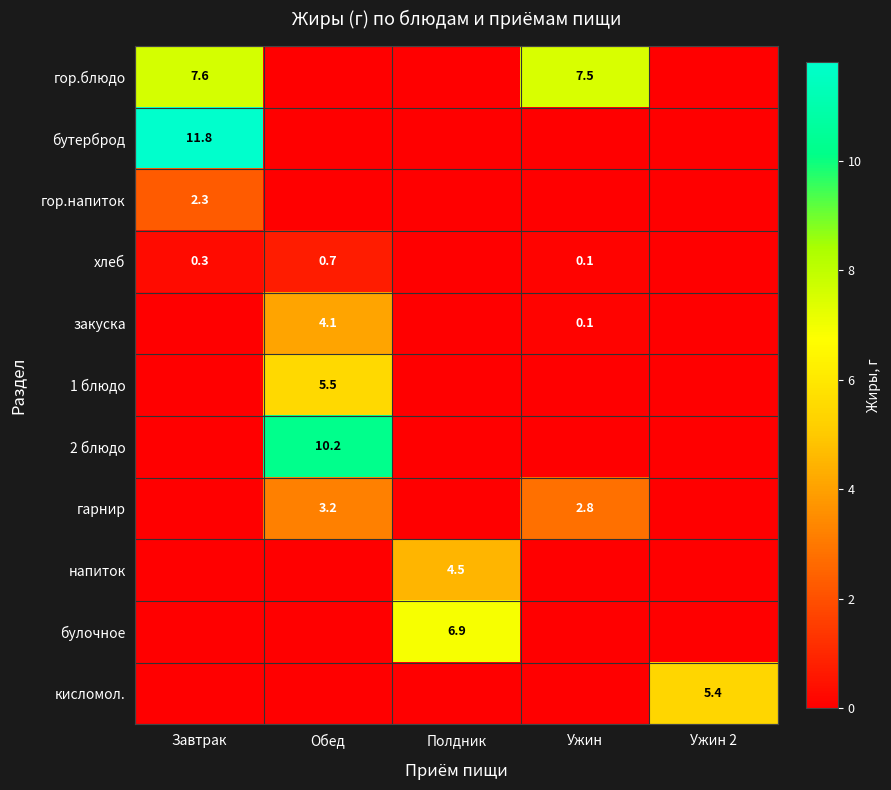

What is the difference between the maximum and minimum values in the гор.напиток series?

2.3